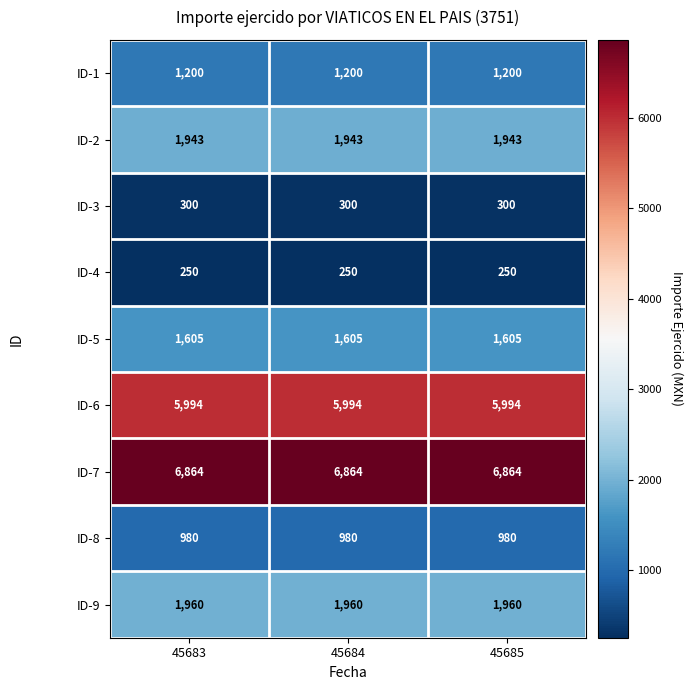

Rank the series at 45684 from lowest to highest value.

ID-4, ID-3, ID-8, ID-1, ID-5, ID-2, ID-9, ID-6, ID-7